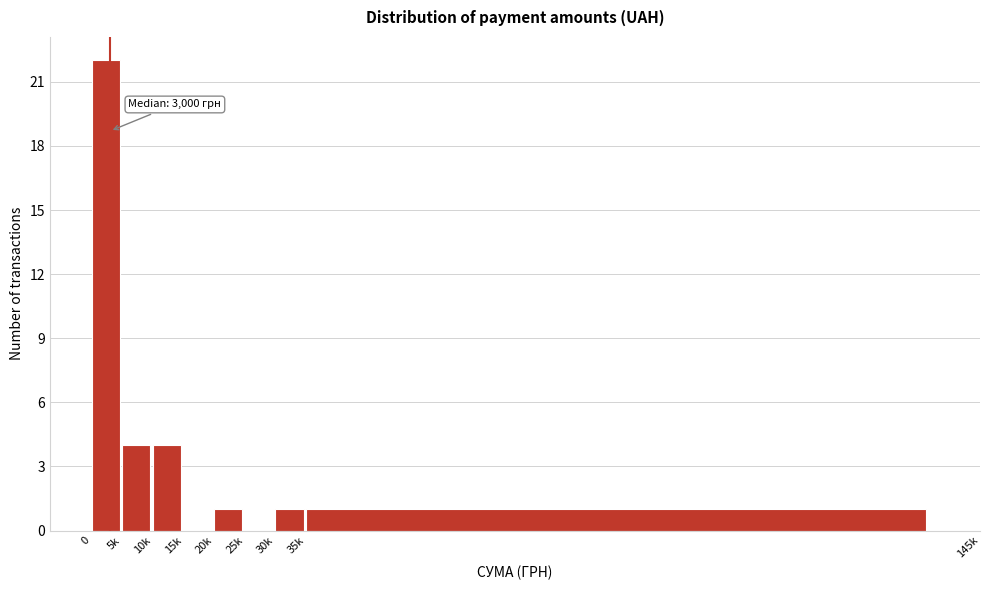

Reading left to right, extract all data points from this chart.

0=22	5k=4	10k=4	15k=0	20k=1	25k=0	30k=1	35k=1